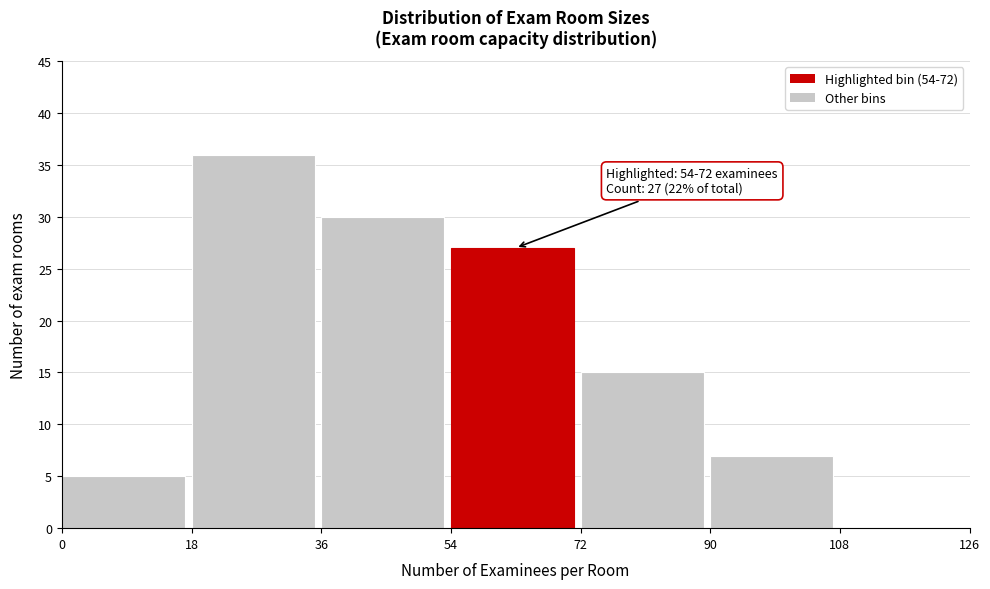

Over which range of the x-axis is the bar tallest?

18 to 36